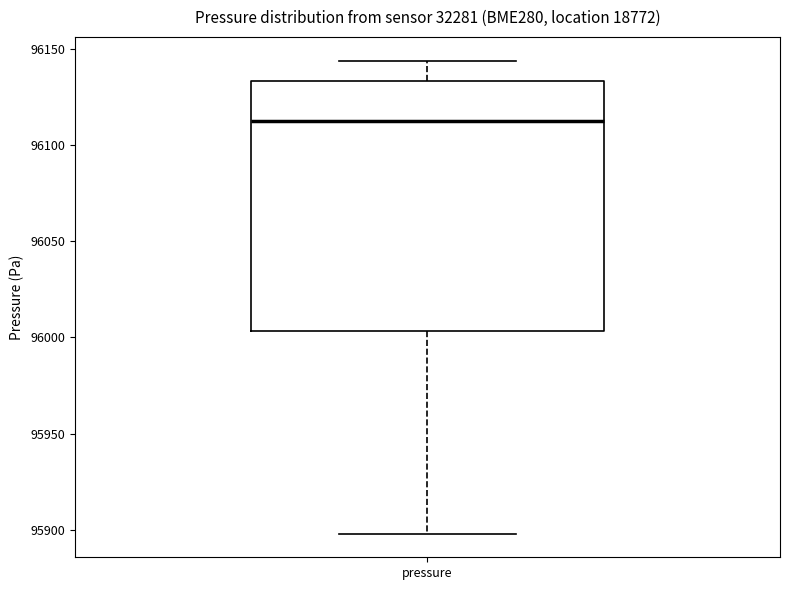

Read this box plot against the y-axis: the position of the median line, the range covered by the box, and the ends of both whiskers. The values are not printed on the chart, so give them approximately, as read against the axis.

median 96115, box 96005 to 96135, whiskers 95900 to 96145